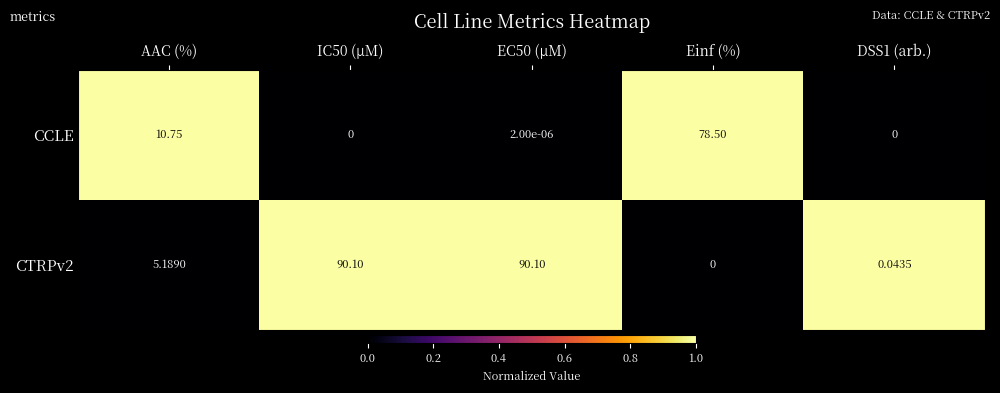

List the series in order of their overall mean, lowest first.

CCLE, CTRPv2